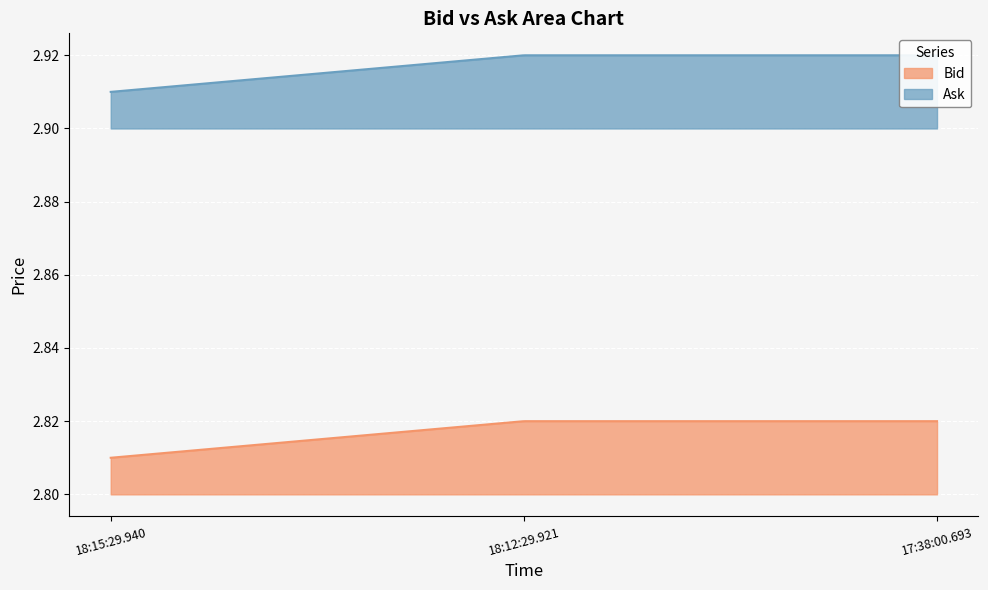

Is it true that Ask equals 4.6 at 18:12:29.921?

False